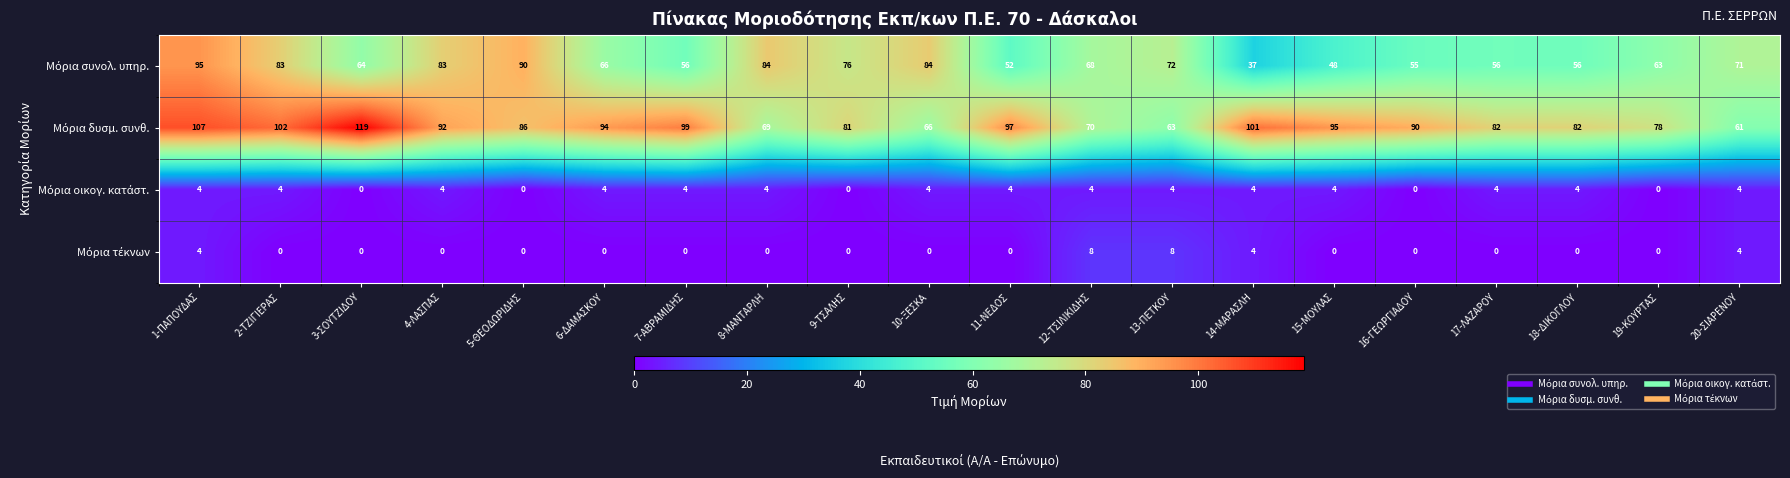

Count the number of categories in the chart.

20